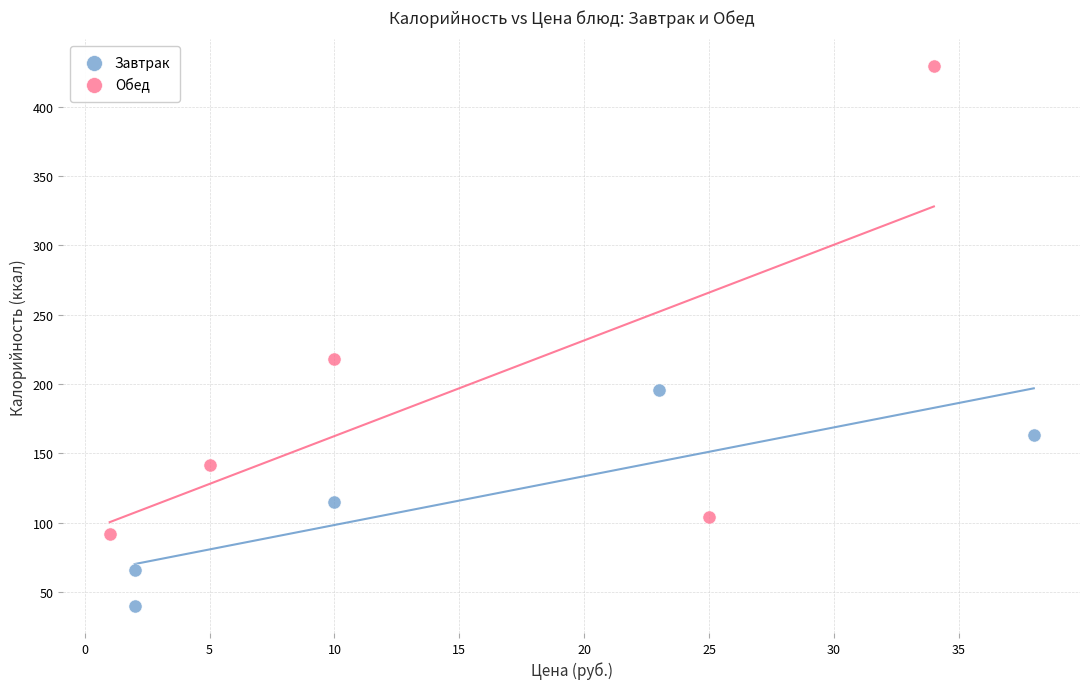

Which series has the widest spread of Y values?

Обед